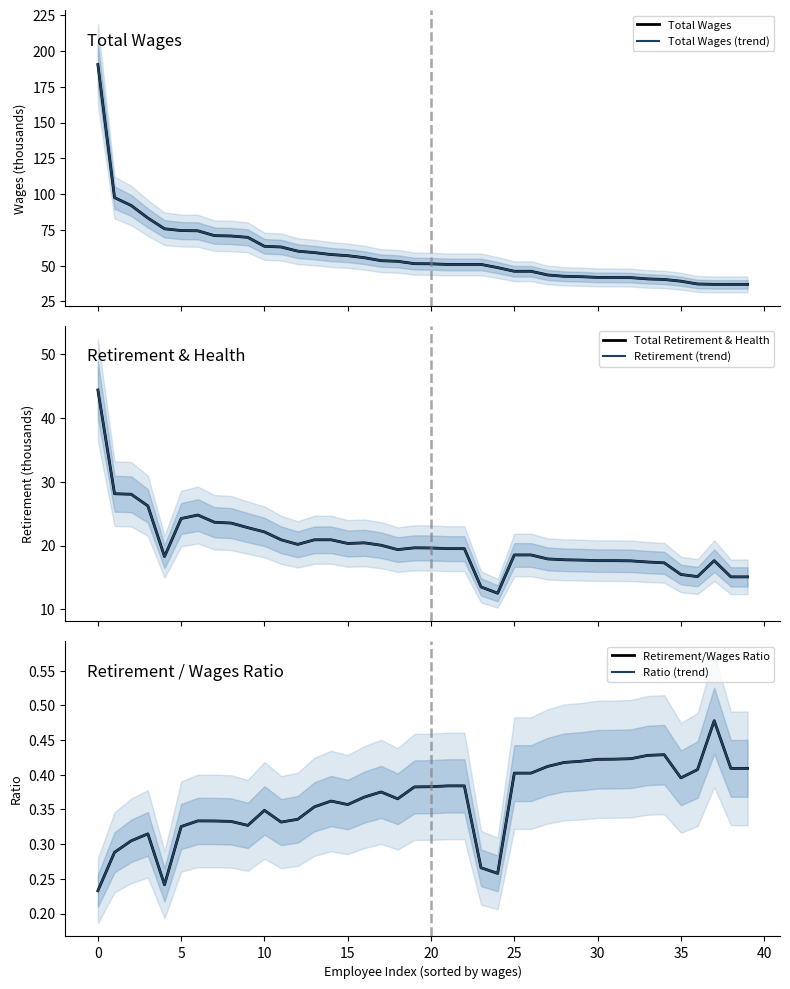

Which series has the largest total across all categories?

Total Wages